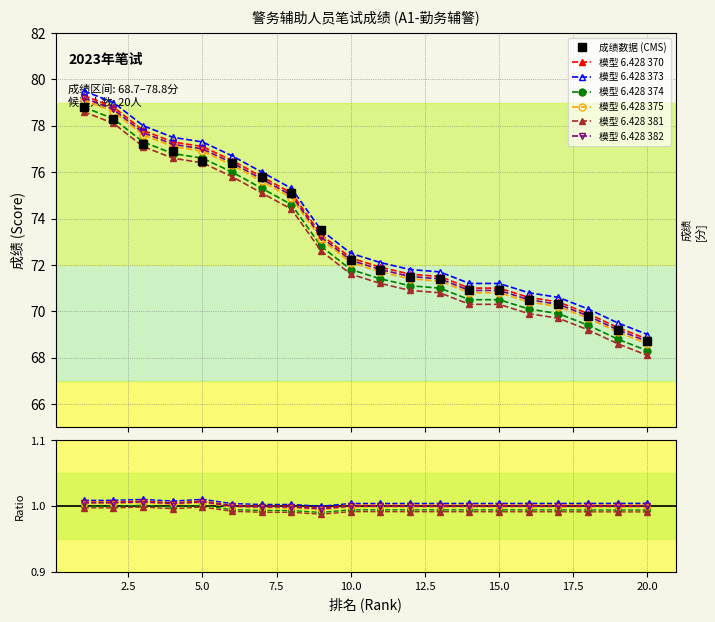

Which has a higher value, 15 or 18?

15